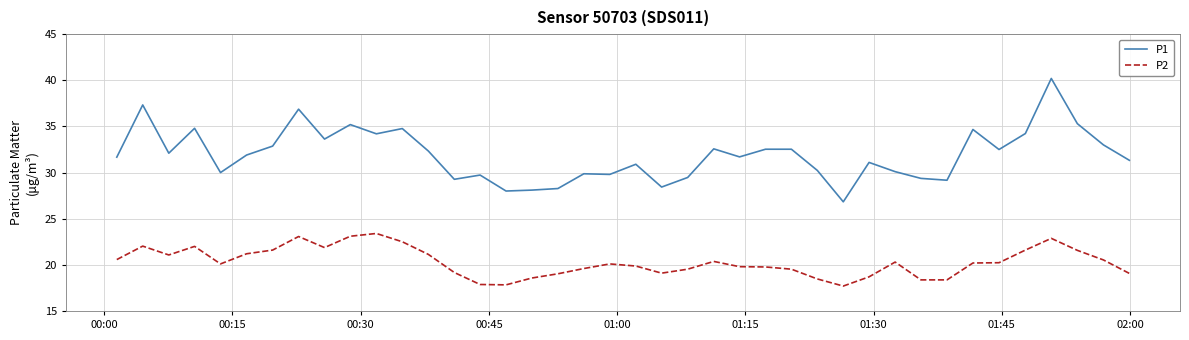

What is the minimum value for P2?

17.7